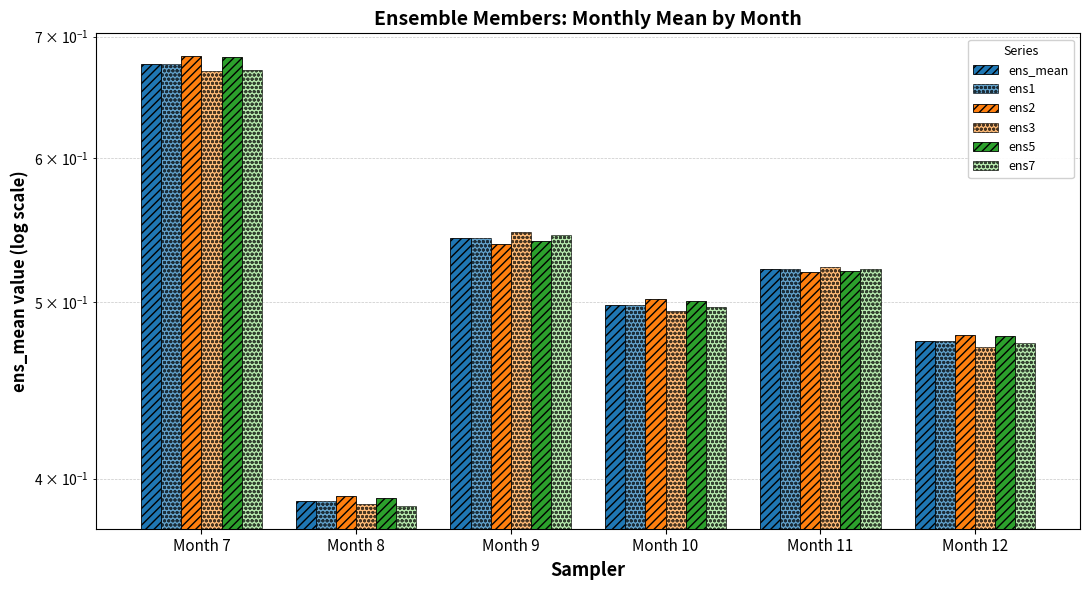

Rank the series at Month 9 from highest to lowest value.

ens3, ens7, ens_mean, ens1, ens5, ens2